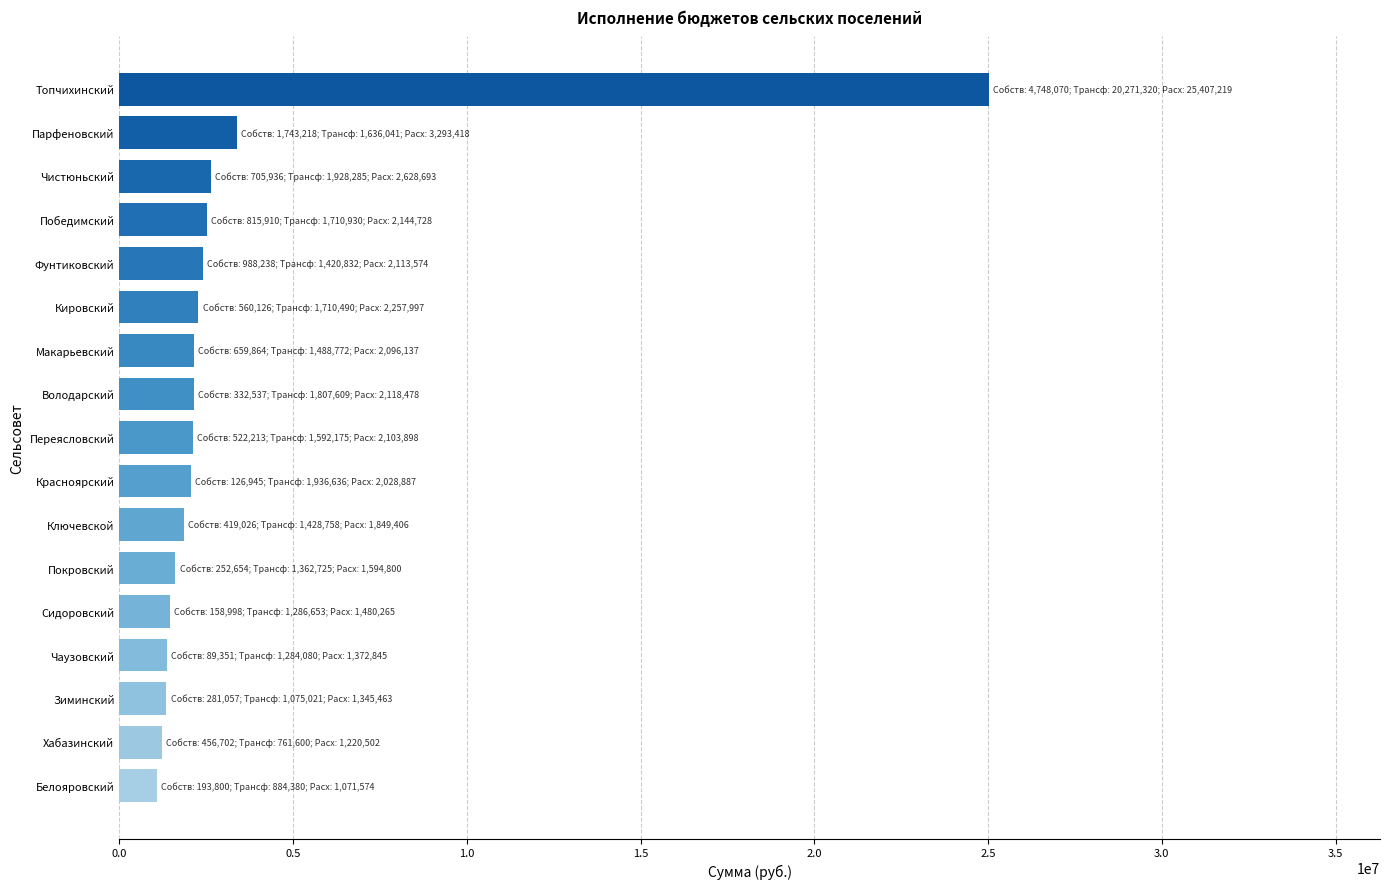

The Расходы всего series shows 1480265 at Сидоровский. True or false?

True